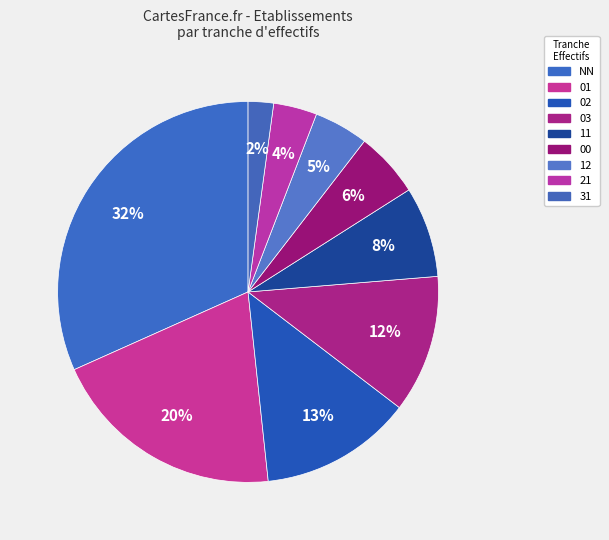

How many segments does this pie chart have?

9